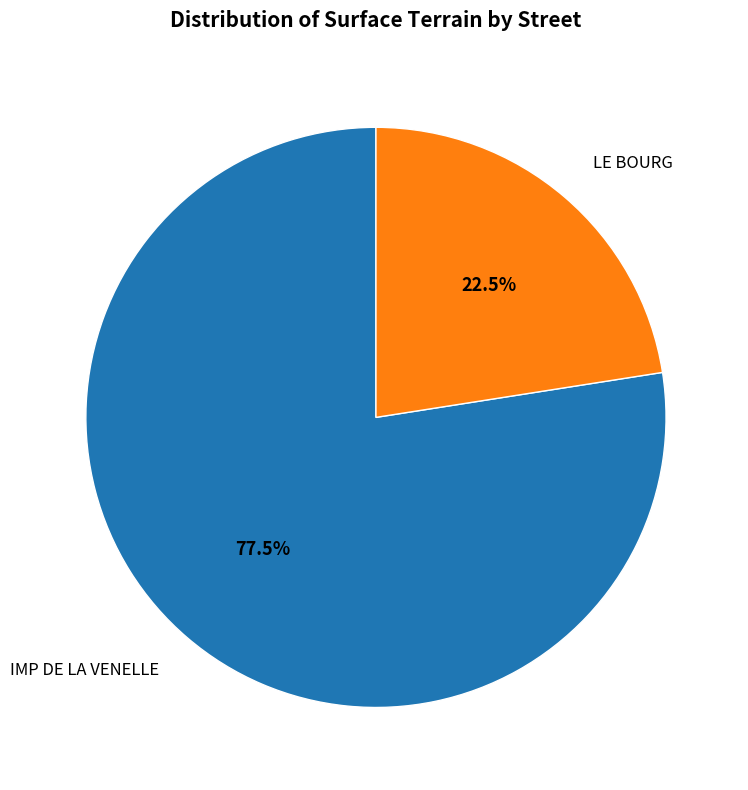

Which slice is the smallest?

LE BOURG